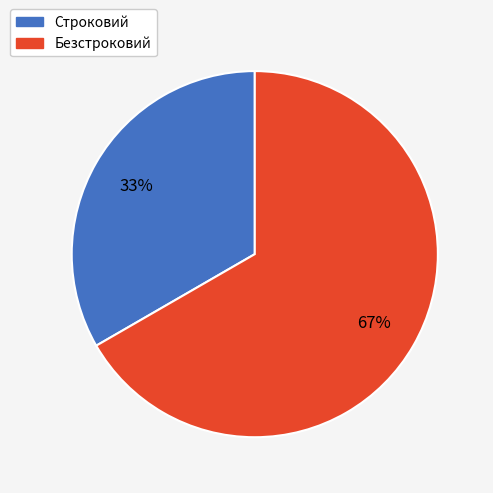

What percentage is the Строковий slice, to the nearest percent?

33%